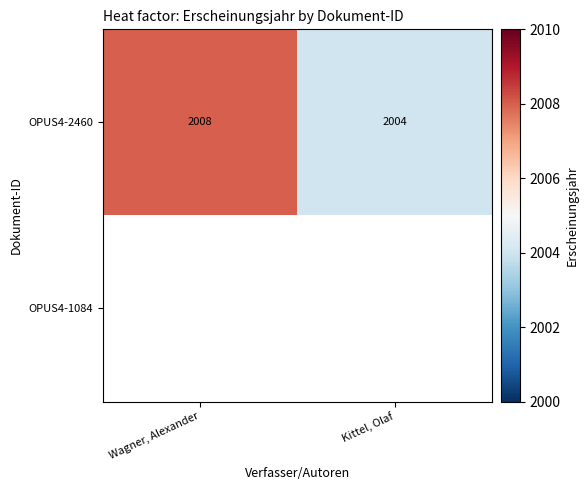

Read the OPUS4-2460 value at Wagner, Alexander.

2008